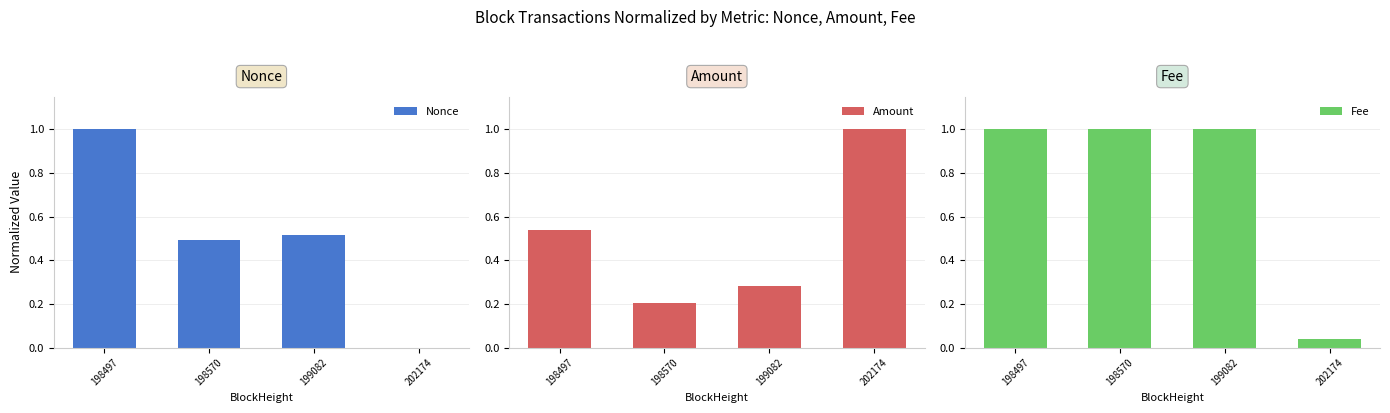

What is the difference between the maximum and minimum values in the Fee series?

1.0